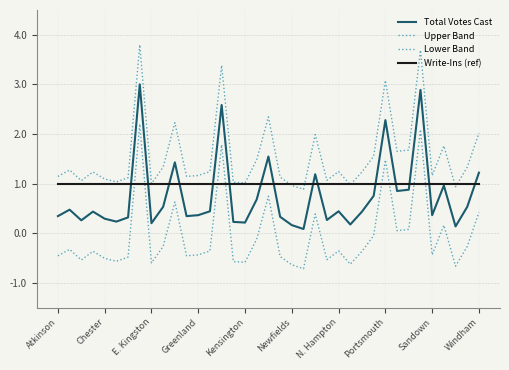

At which category is the sum across all series the highest?

Portsmouth